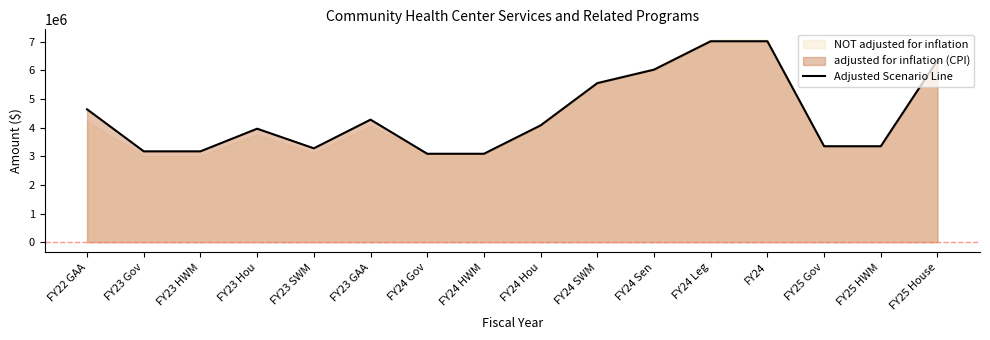

How many lines are shown in the chart?

1